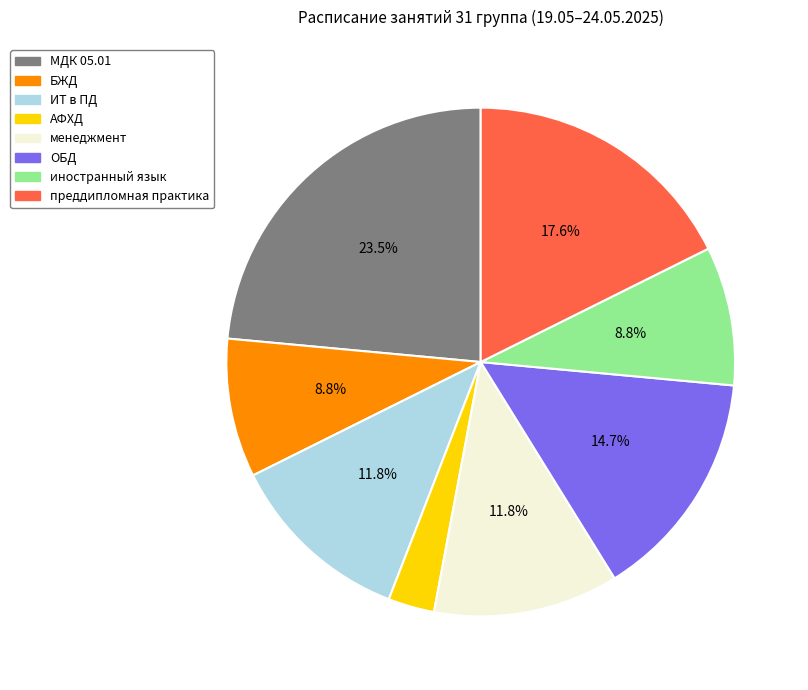

To the nearest percent, what percentage of the pie is ОБД?

15%